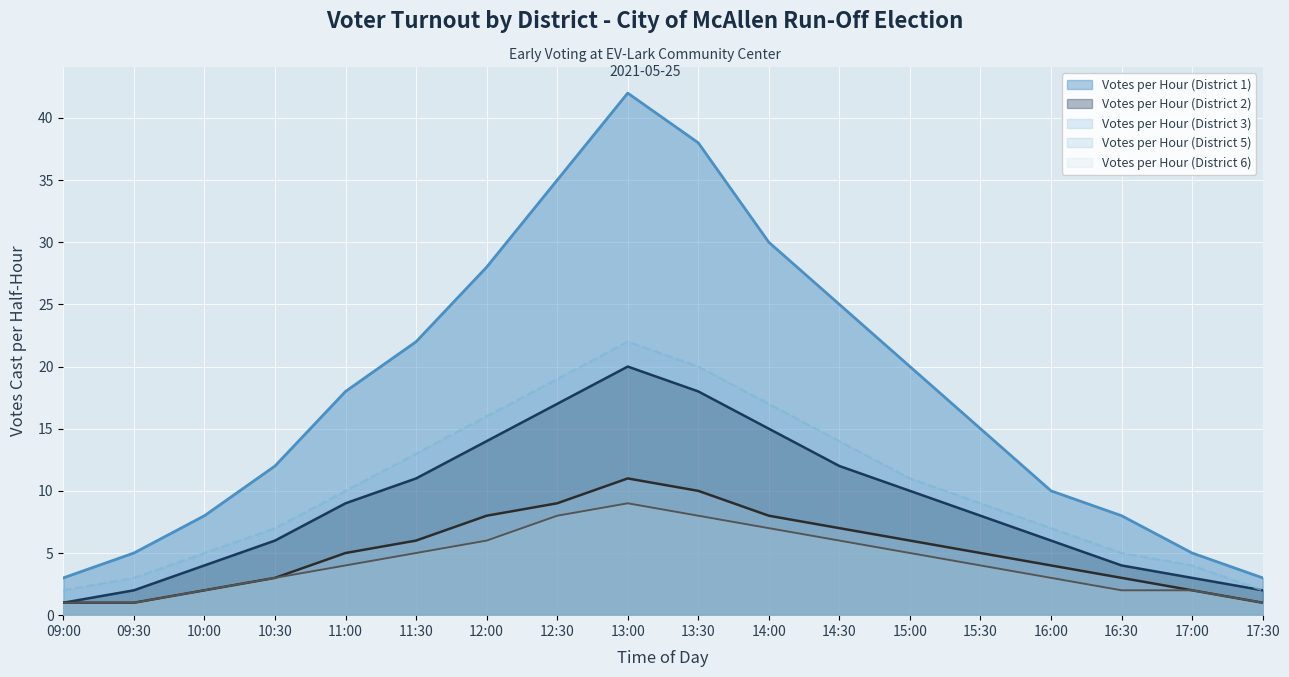

Is it true that Votes per Hour (District 1) equals 3 at 17:30?

True